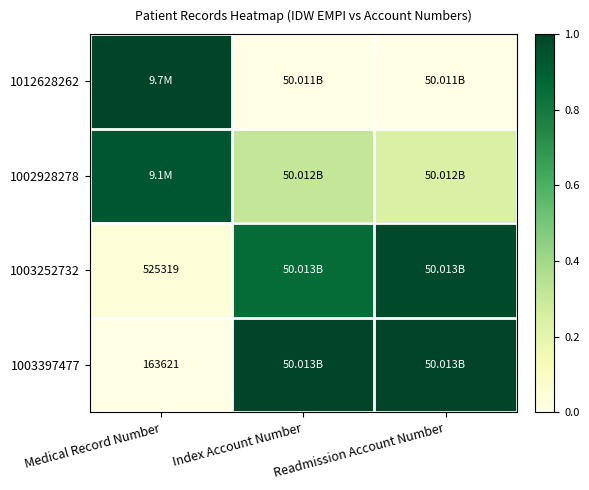

The 1012628262 series shows 0.0 at Index Account Number. True or false?

True